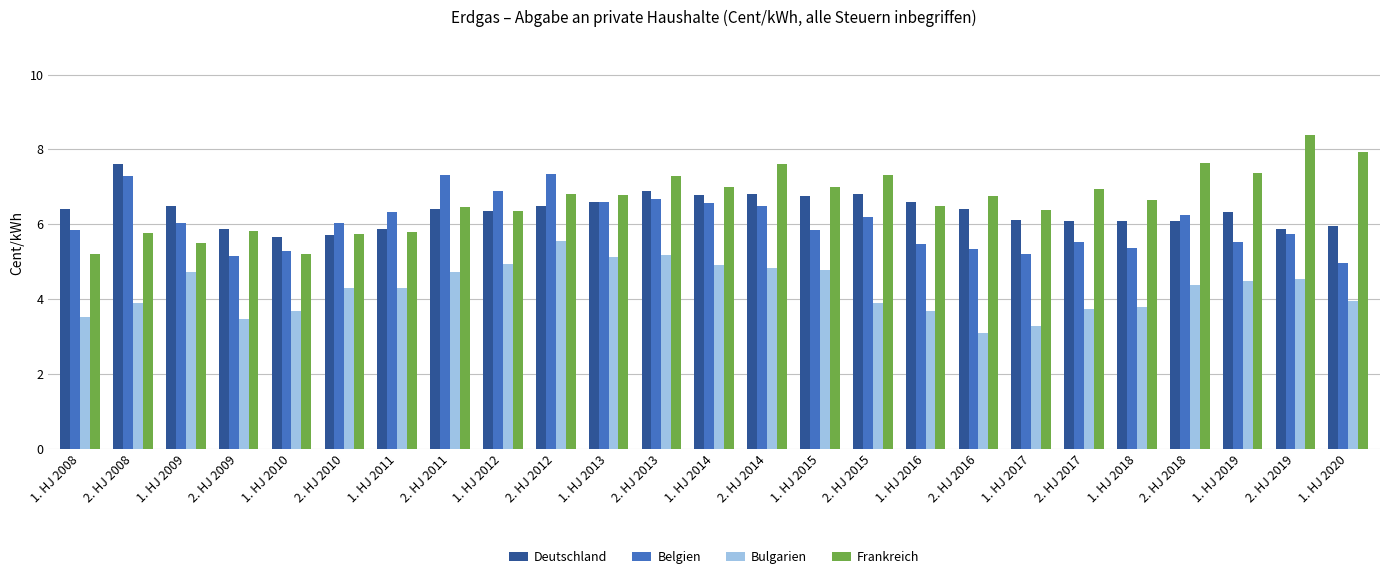

At which label does Frankreich first exceed 6?

2. HJ 2011